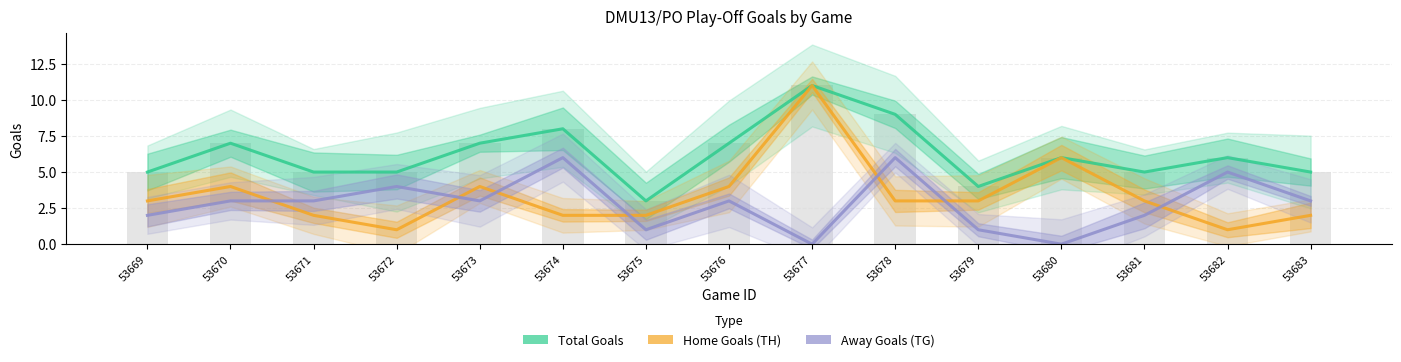

The Home Goals (TH) series shows 4 at 53670. True or false?

True